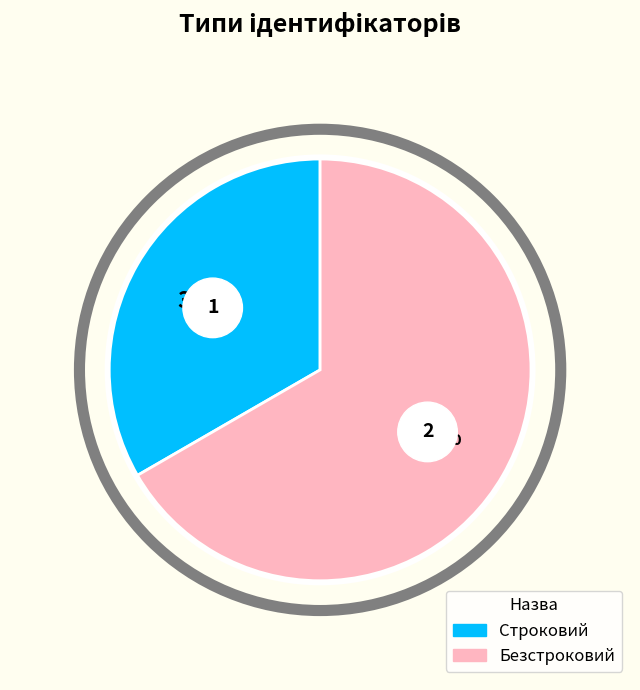

Which category has the biggest portion of the pie?

Безстроковий